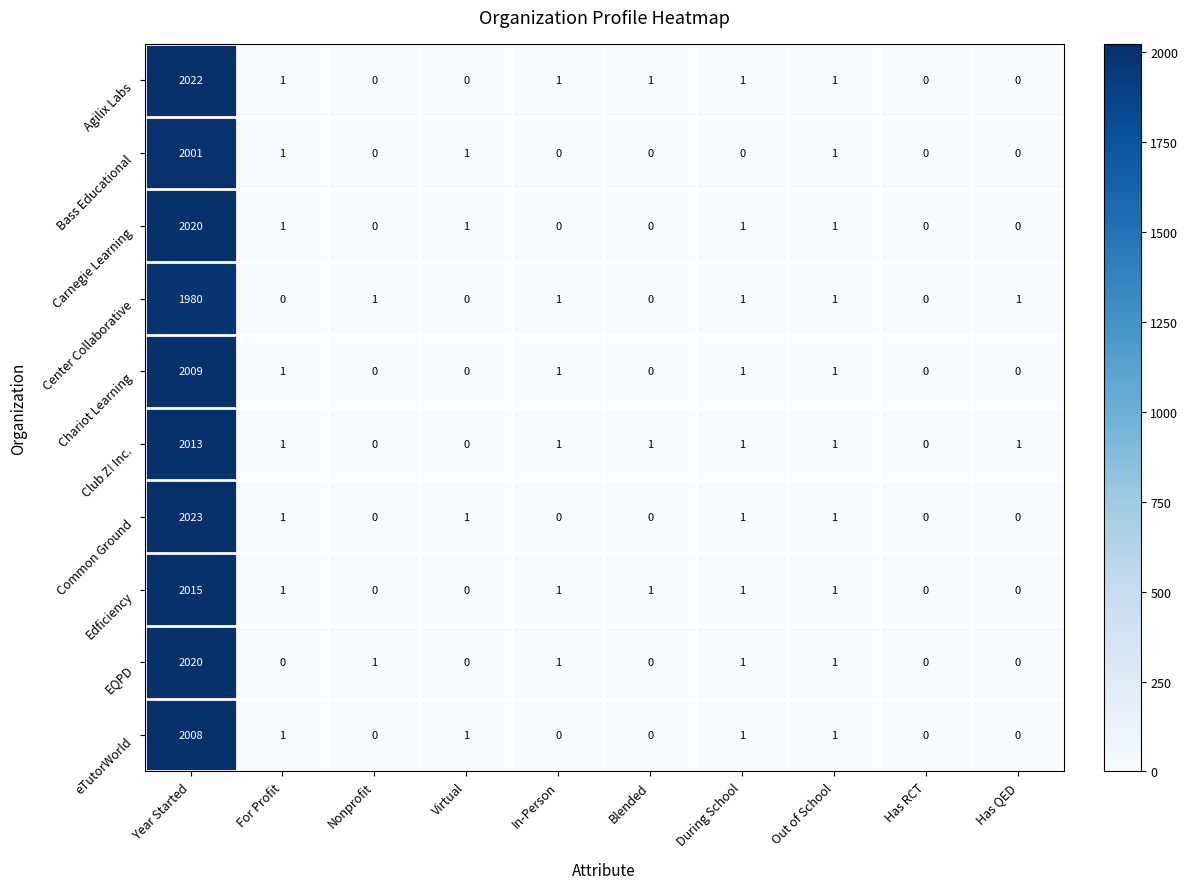

Which label corresponds to the largest value in the chart?

Year Started